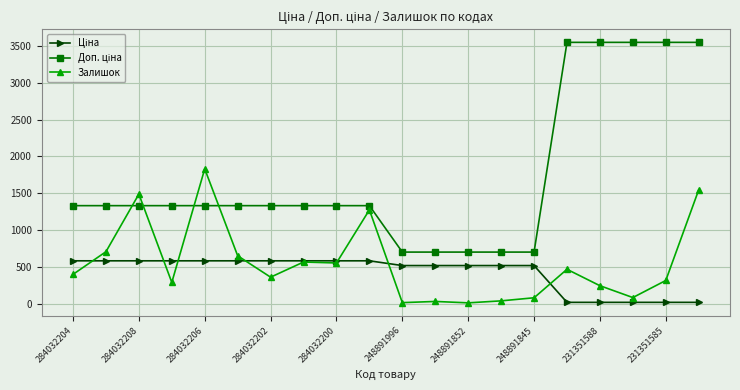

At how many categories does at least one series exceed 3199?

5